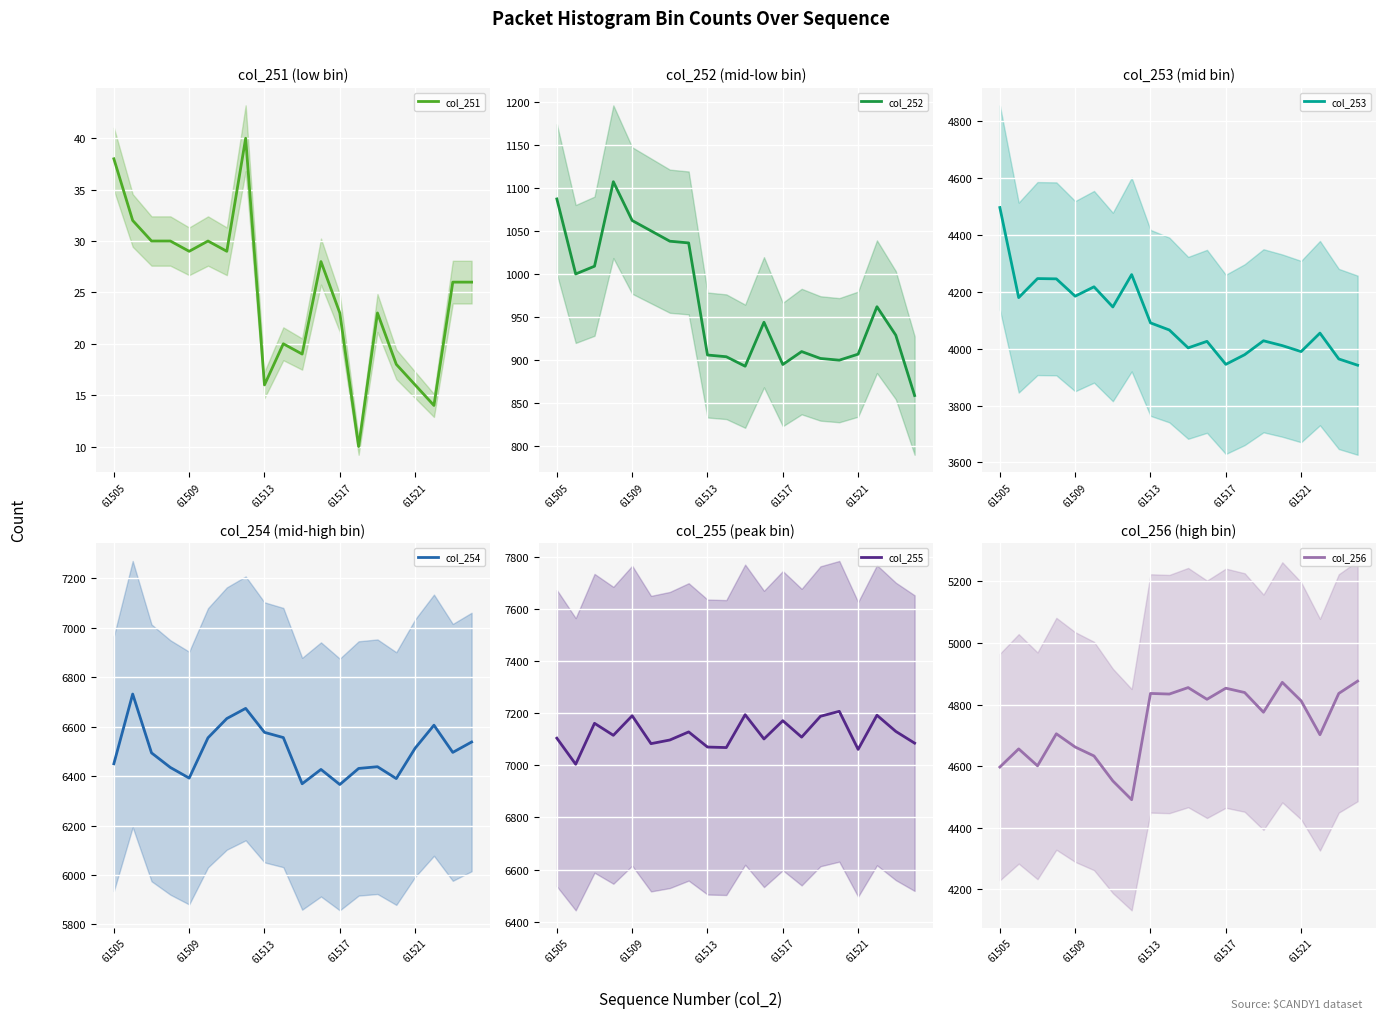

At which label does col_256 first exceed 4812?

61513